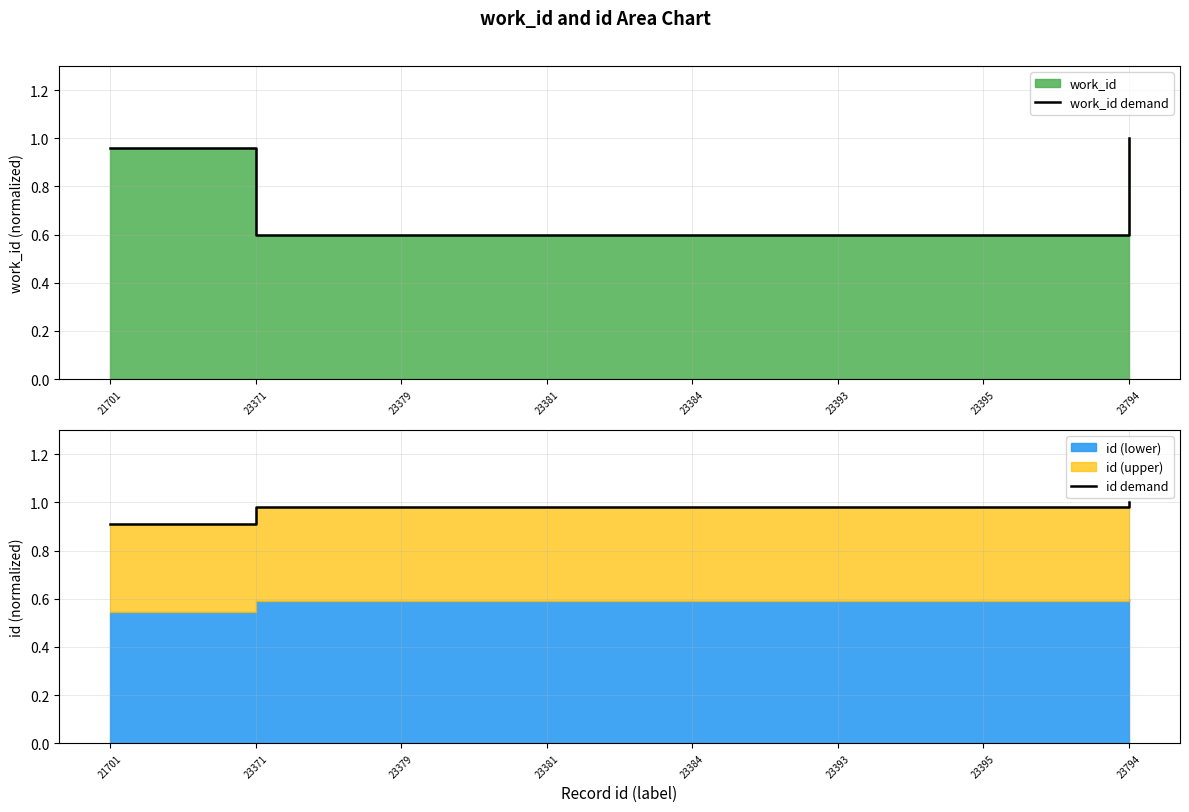

Between 21701 and 23379, which series saw the biggest shift?

work_id demand